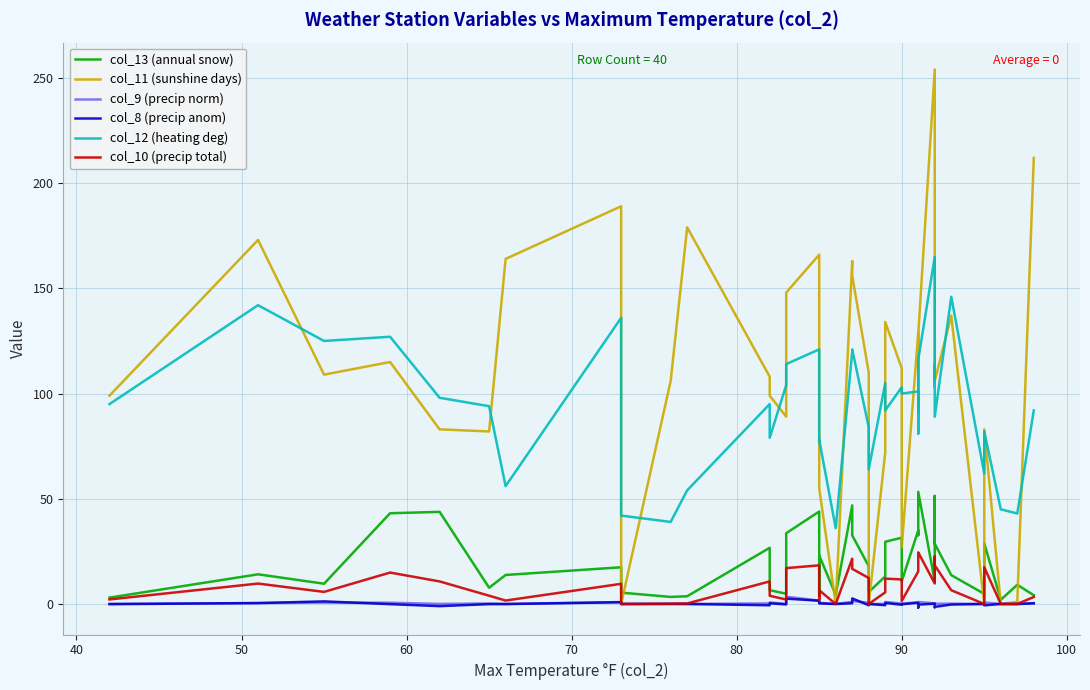

Which series has the widest spread of values?

col_11 (sunshine days)